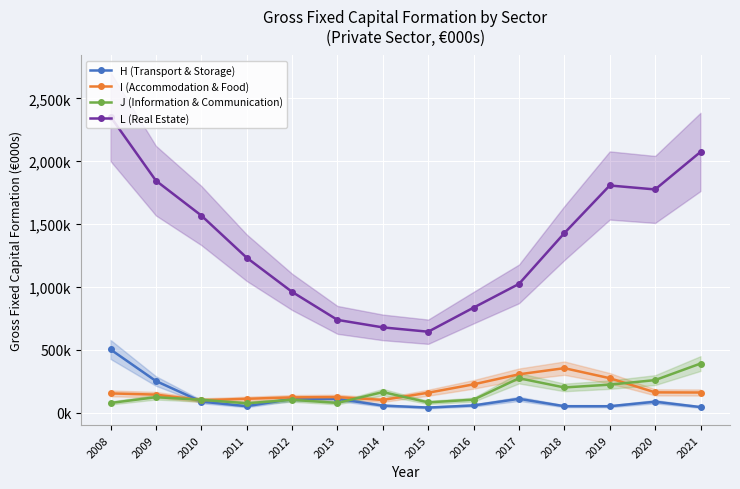

Between which two adjacent categories do H (Transport & Storage) and J (Information & Communication) first intersect?

2009 and 2010